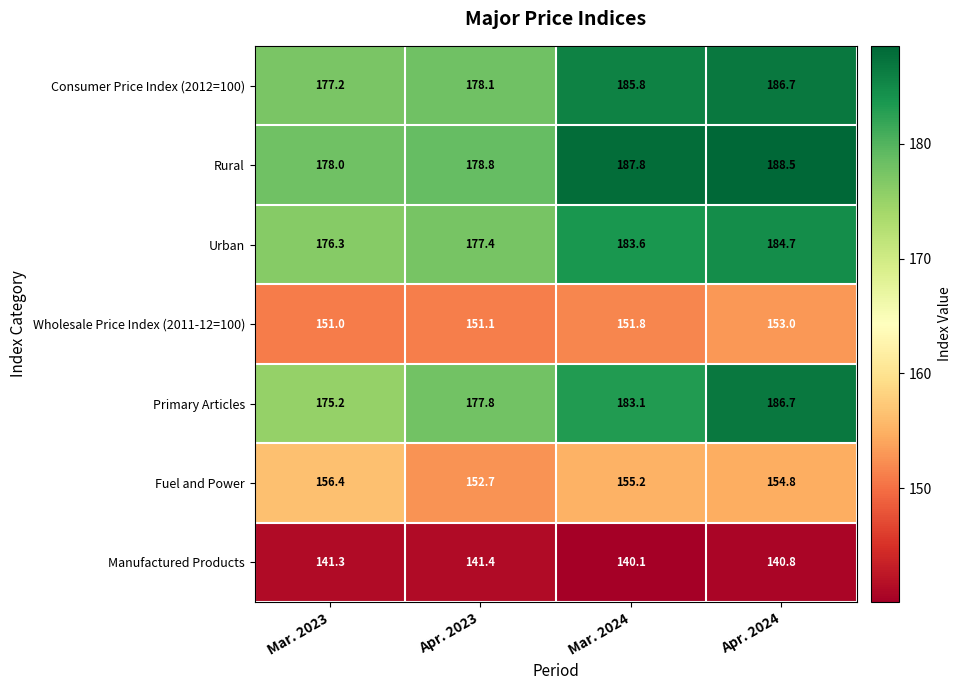

The Manufactured Products series shows 89.9 at Mar. 2024. True or false?

False